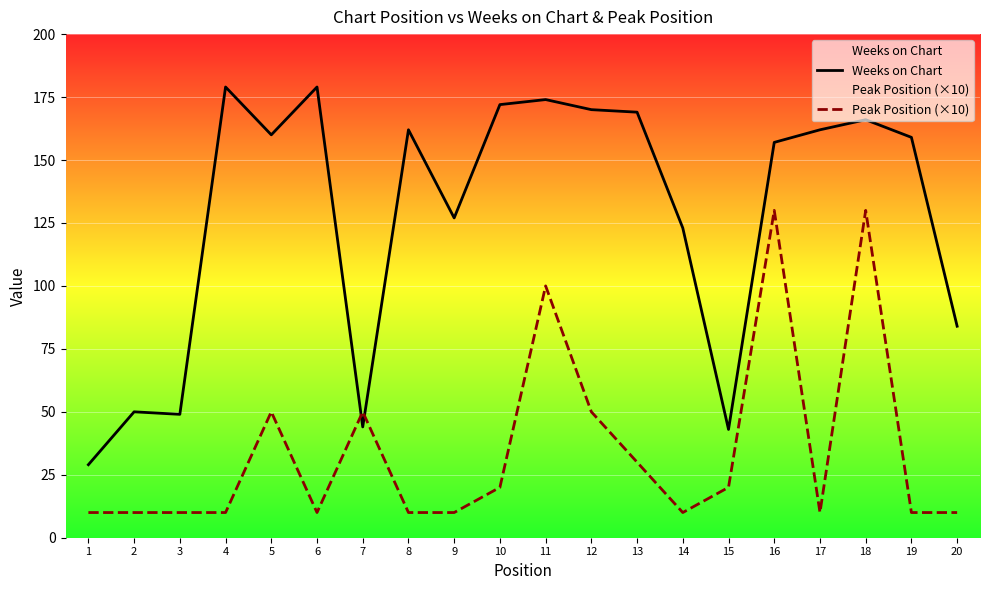

How many lines are shown in the chart?

2